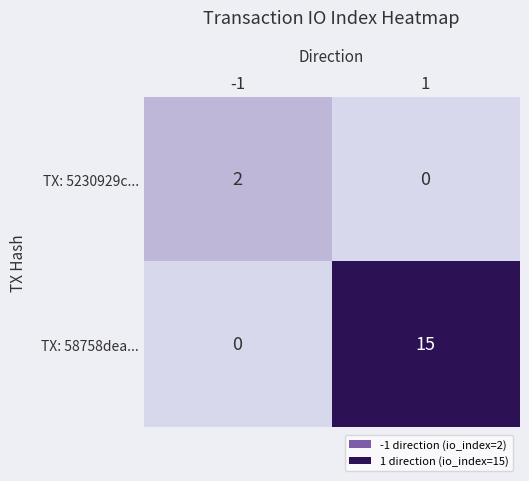

What is the total value across all series at 1?

15